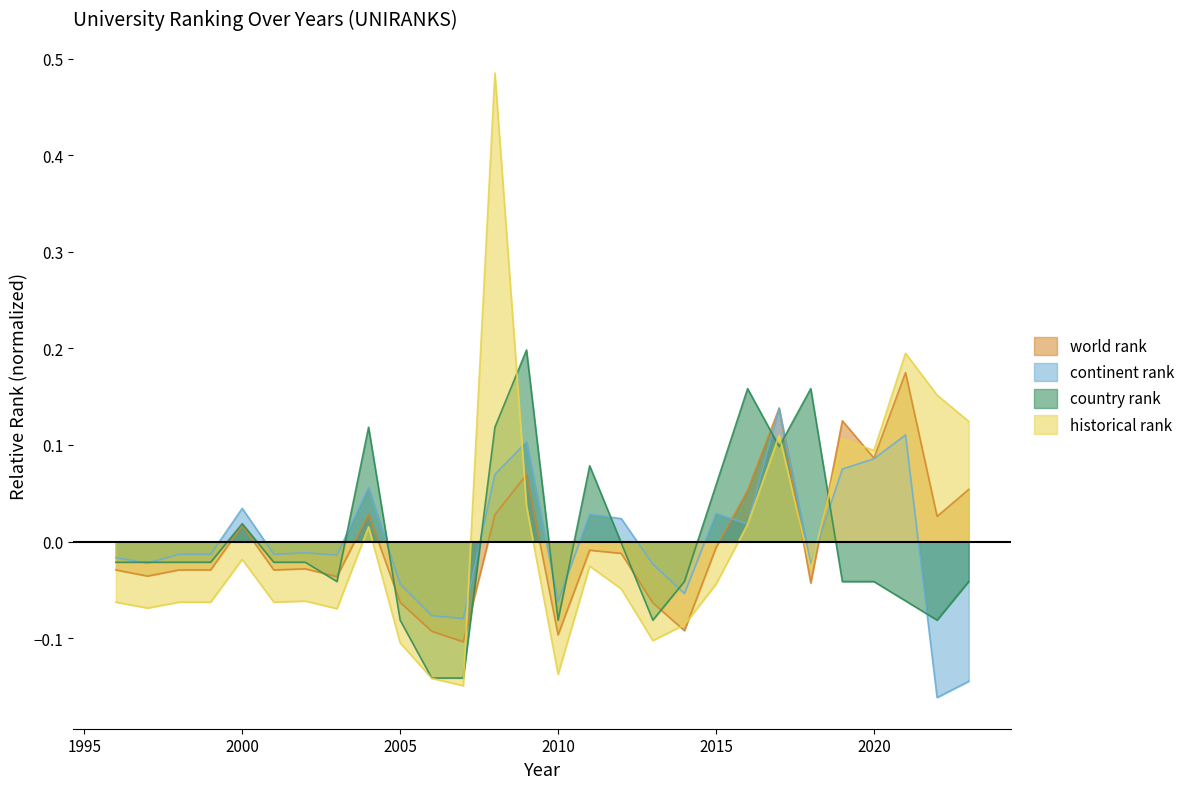

List the series in order of their peak value, lowest first.

continent rank, world rank, country rank, historical rank